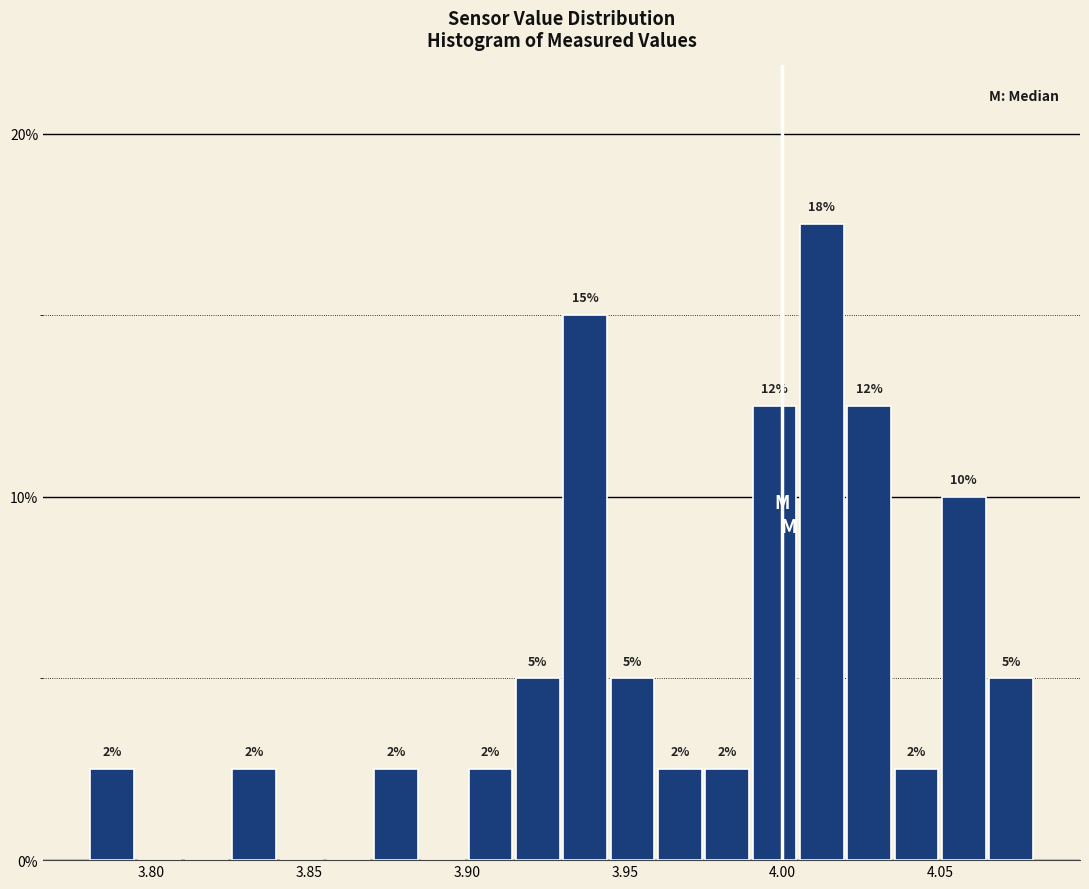

Read against the x-axis, roughly where is the centre of the tallest bar?

4.015